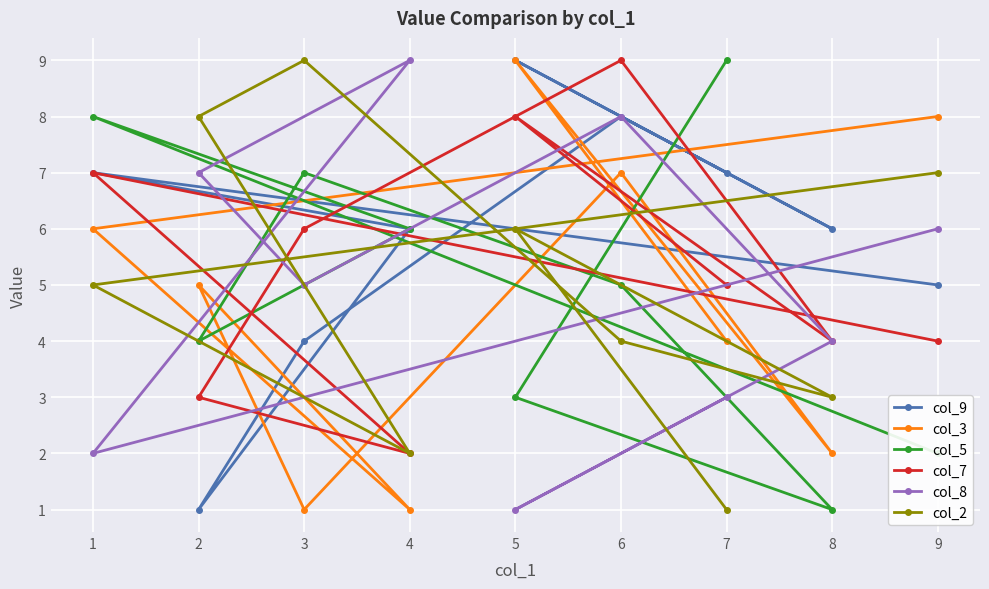

Between 1 and 3, which series saw the biggest shift?

col_3